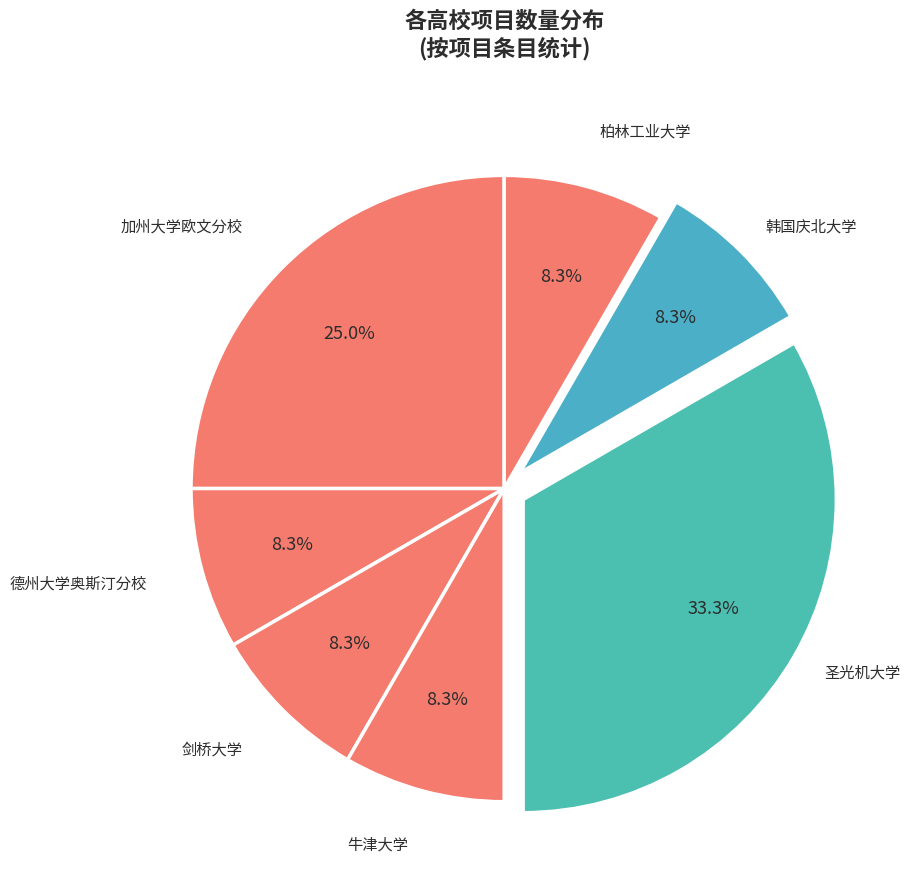

To the nearest percent, what percentage of the pie is 德州大学奥斯汀分校?

8%